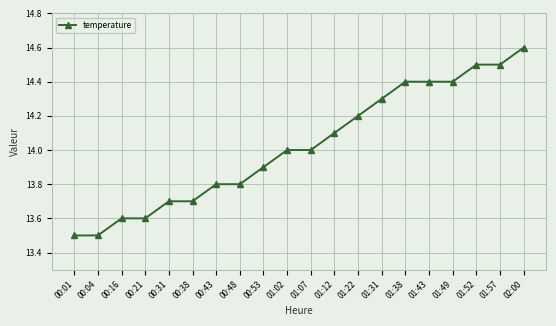

What is the average value?

14.0